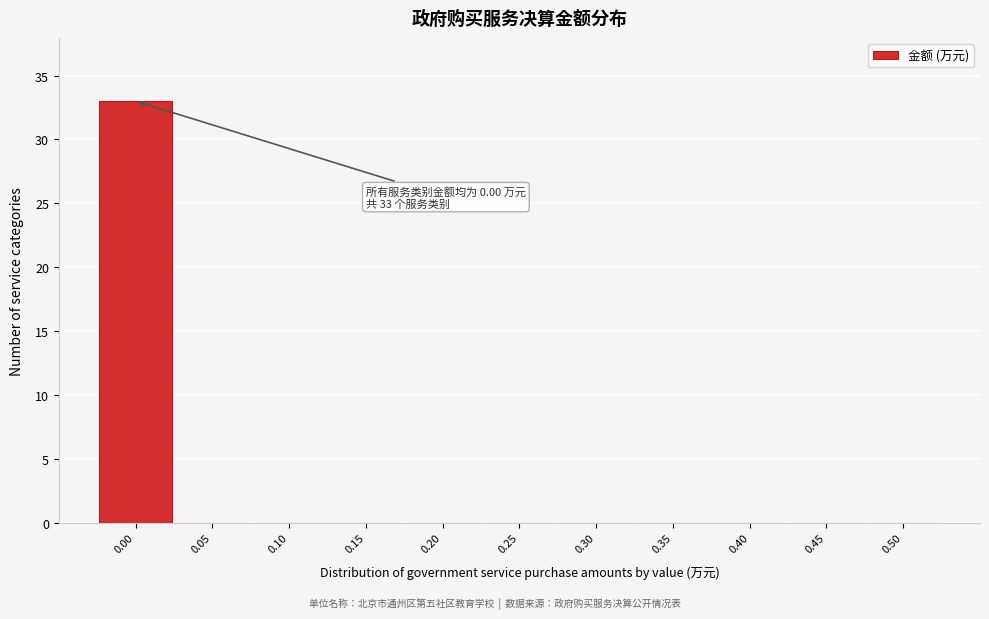

Over which range of the x-axis is the bar tallest?

-0.025 to 0.025